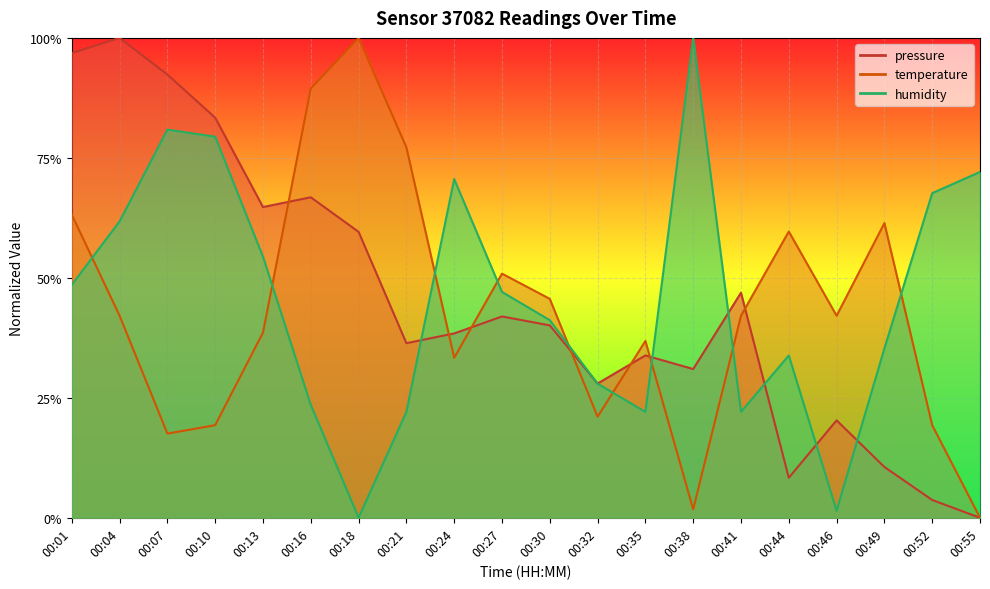

Which series changed the most between 00:38 and 00:49?

humidity